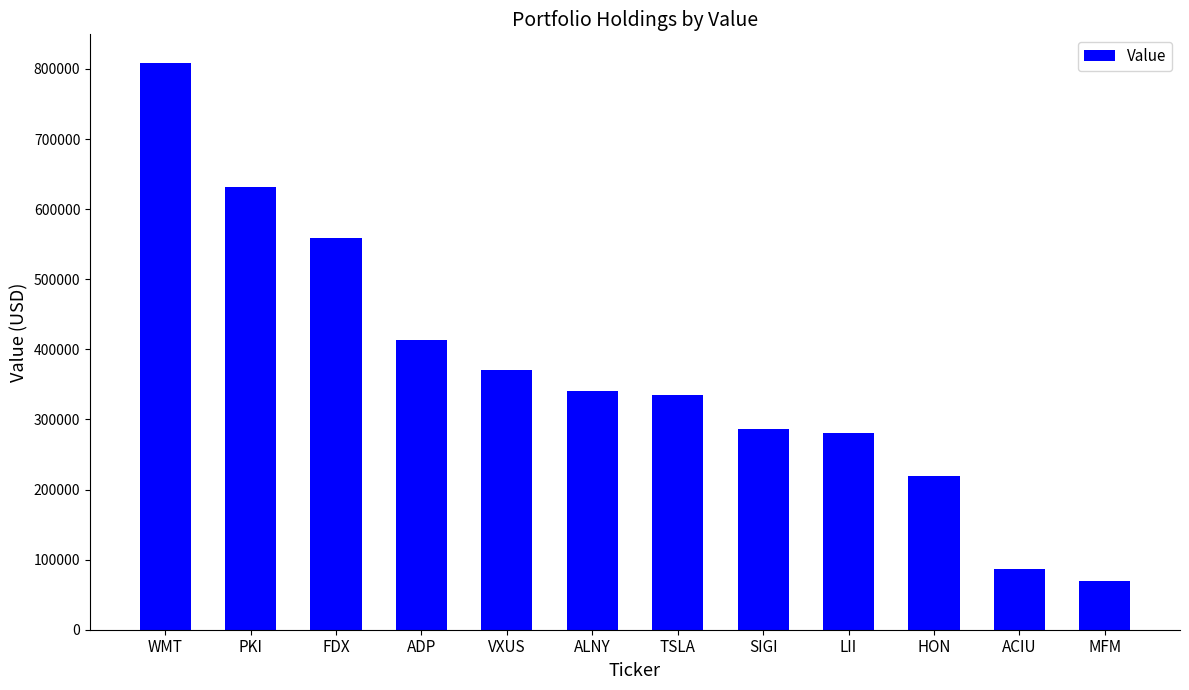

The chart shows a value of 1043673 at PKI. True or false?

False